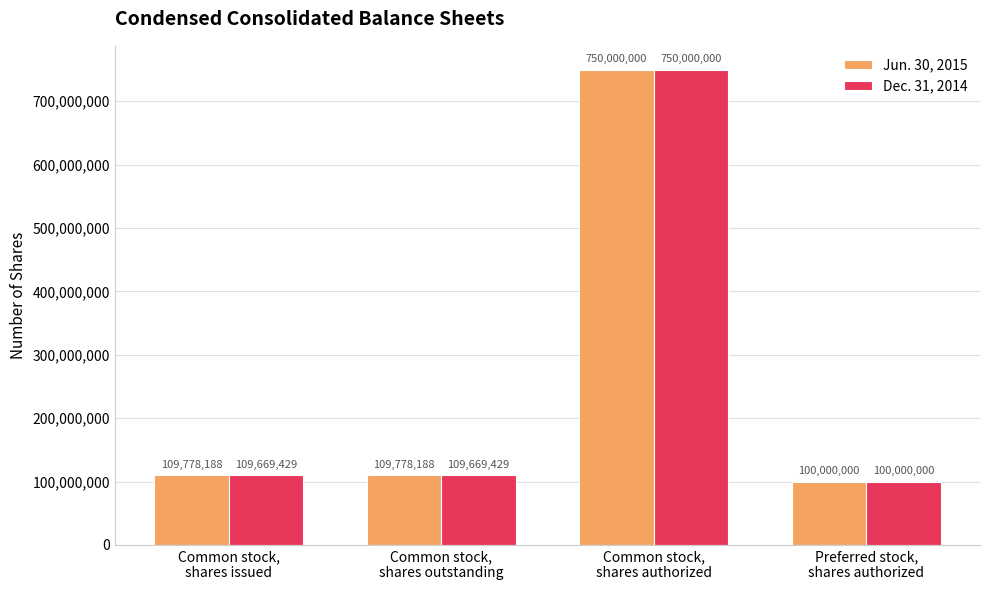

What is the difference between the highest and lowest values at Common stock,
shares outstanding?

108759